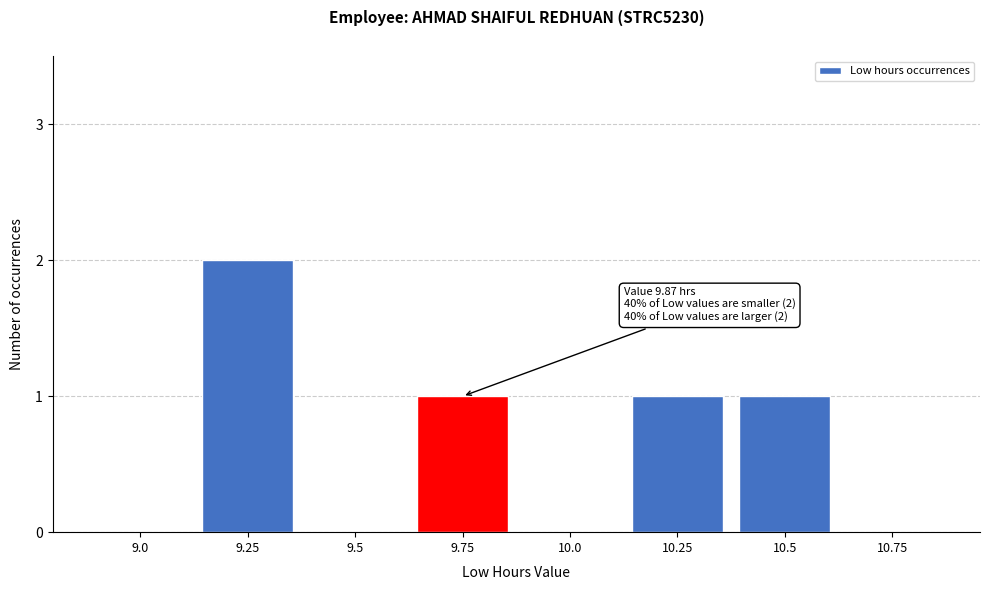

Reading left to right, list all the values displayed in this chart.

9.0=0	9.25=2	9.5=0	9.75=1	10.0=0	10.25=1	10.5=1	10.75=0